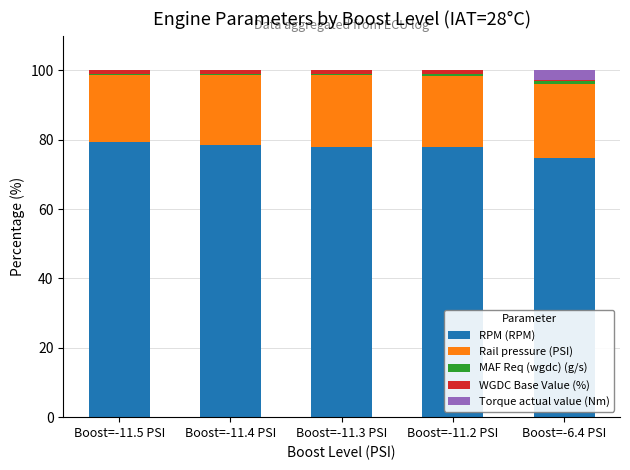

What is the highest value of the RPM (RPM) series?

79.3